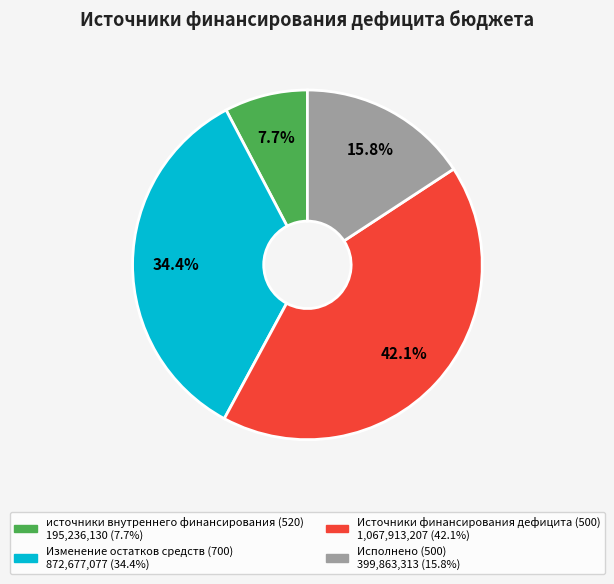

Rank the categories by value from lowest to highest.

источники внутреннего финансирования (520), Исполнено (500), Изменение остатков средств (700), Источники финансирования дефицита (500)